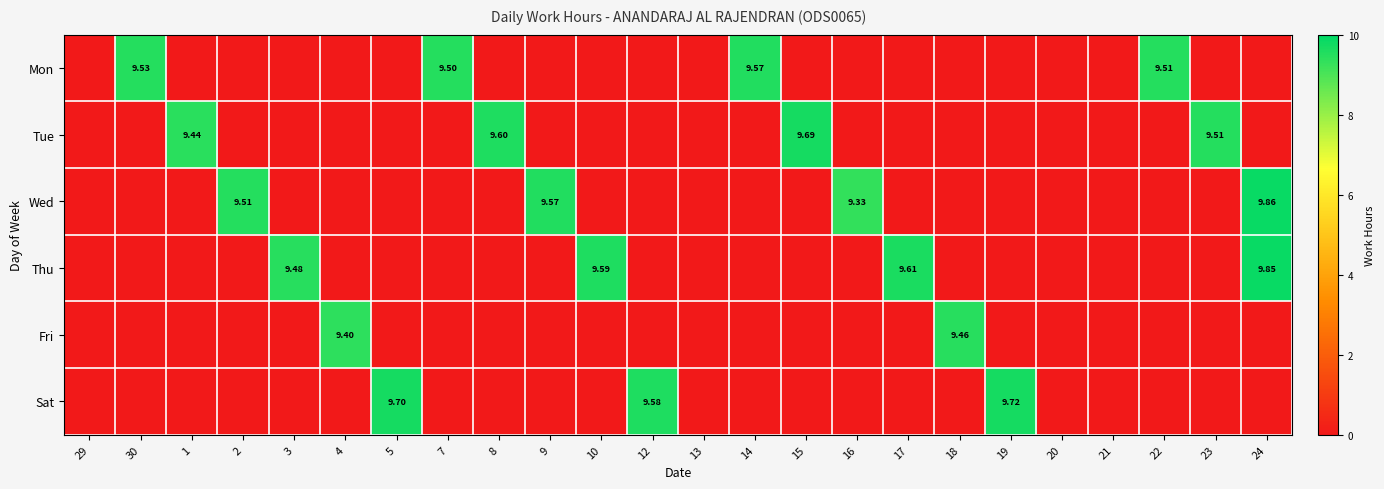

At how many categories does at least one series exceed 9?

20